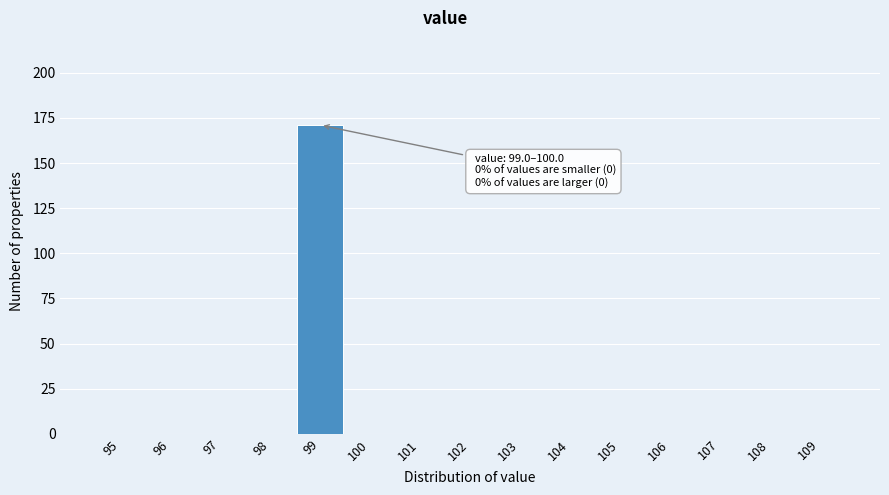

Reading left to right, list all the values displayed in this chart.

95=0	96=0	97=0	98=0	99=171	100=0	101=0	102=0	103=0	104=0	105=0	106=0	107=0	108=0	109=0